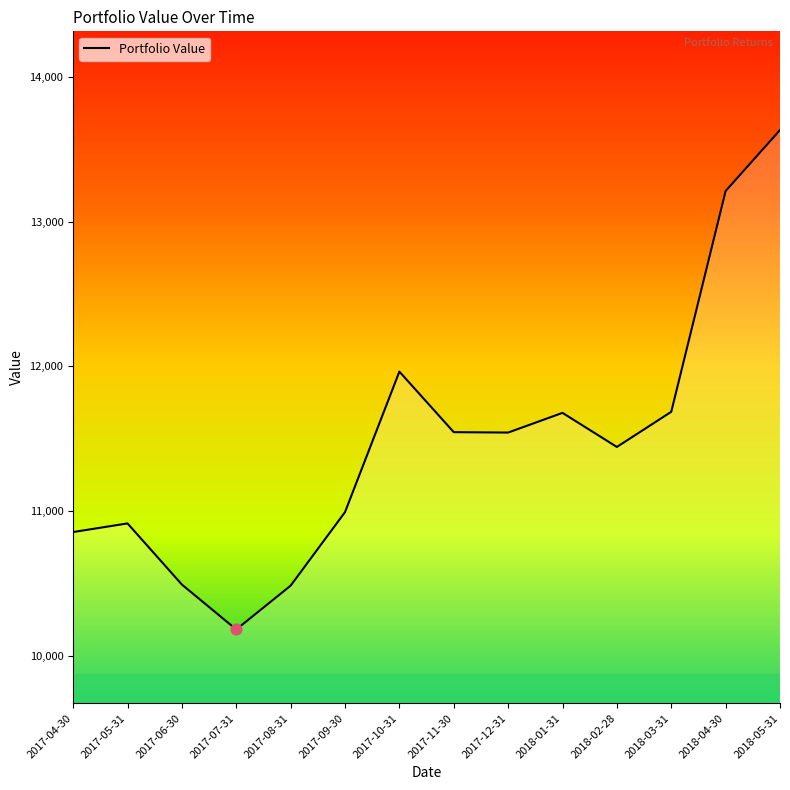

What is the ratio of the value at 2017-11-30 to the value at 2017-05-31?

1.1